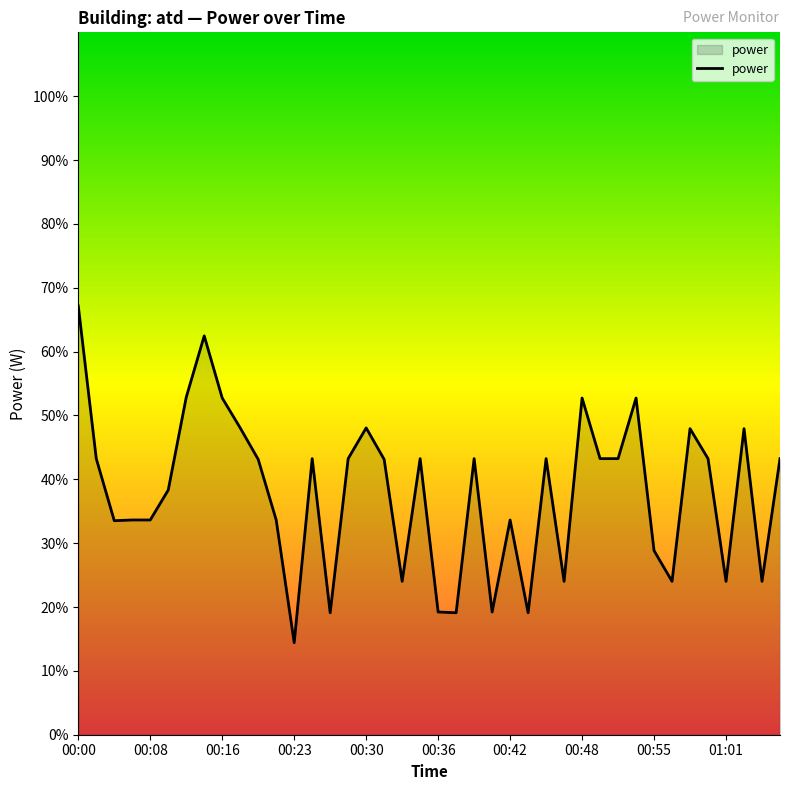

Does the chart display data point markers on the line(s)?

No